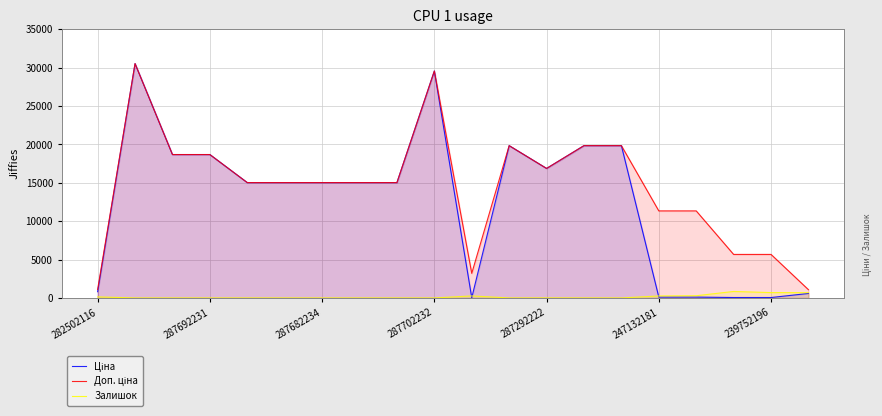

What is the difference between the Залишок values at 18 and 19?

8.0